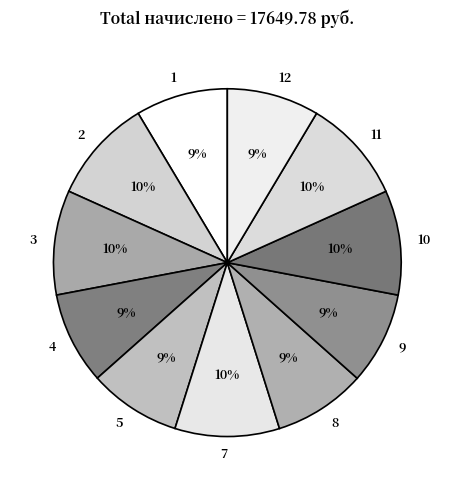

To the nearest percent, what is the average slice percentage?

9%